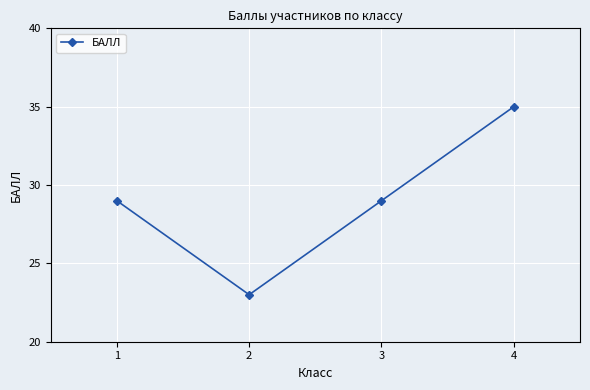

What is the difference between the values at 2 and 1?

6